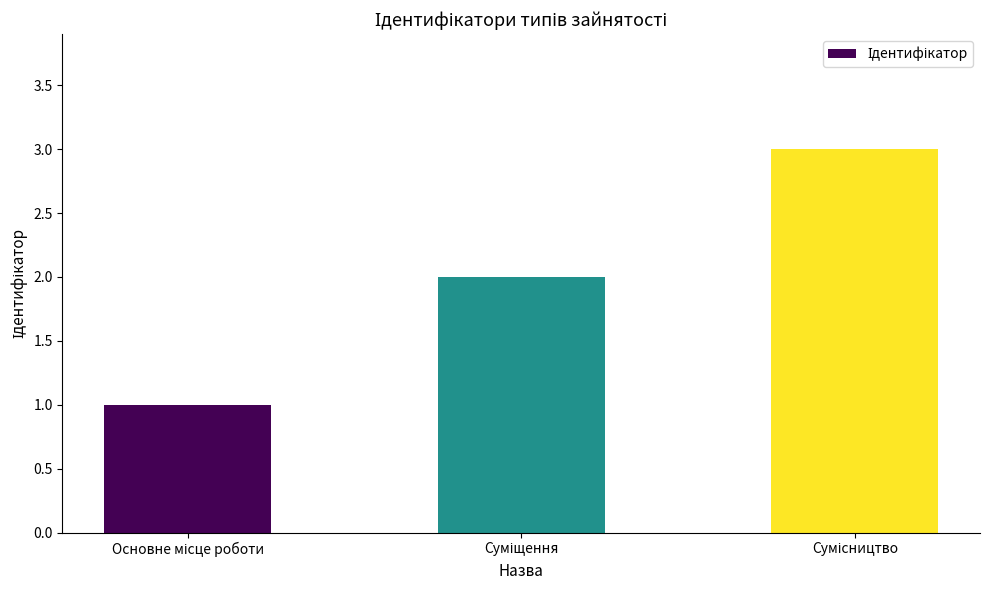

What is the maximum value shown in the chart?

3